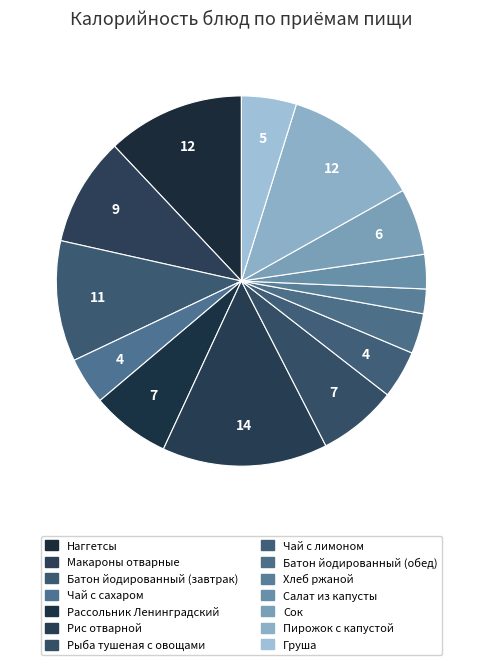

Is it true that Макароны отварные is 1% of the pie?

False